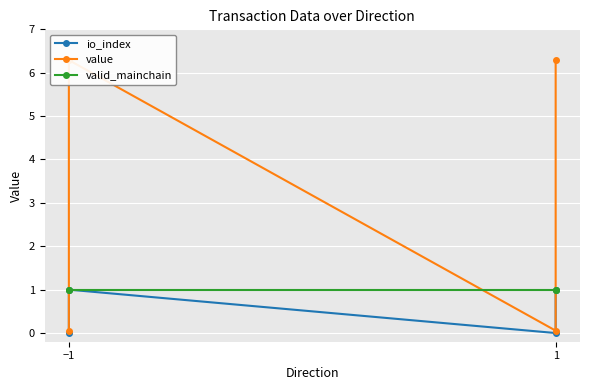

Reading left to right, extract all data points from this chart.

io_index: 0.0	1.0	0.0	1.0
value: 0.1	6.3	0.1	6.3
valid_mainchain: 1.0	1.0	1.0	1.0